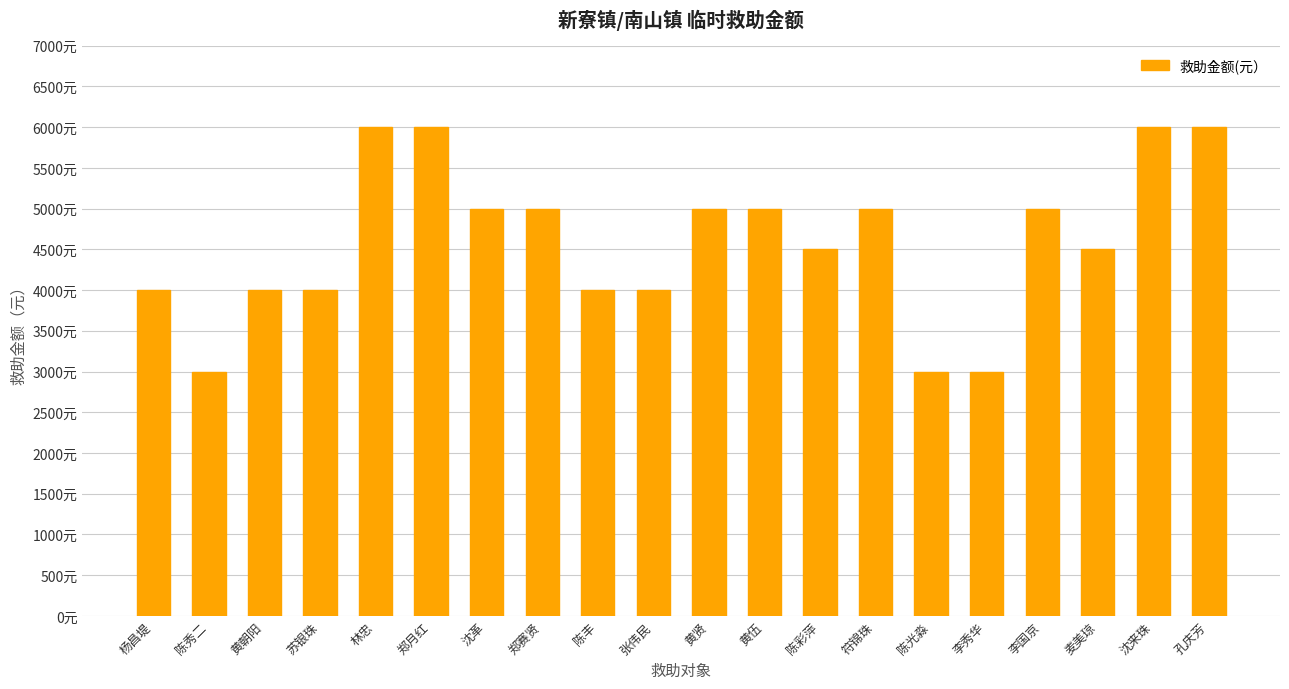

Are the bars horizontal?

No